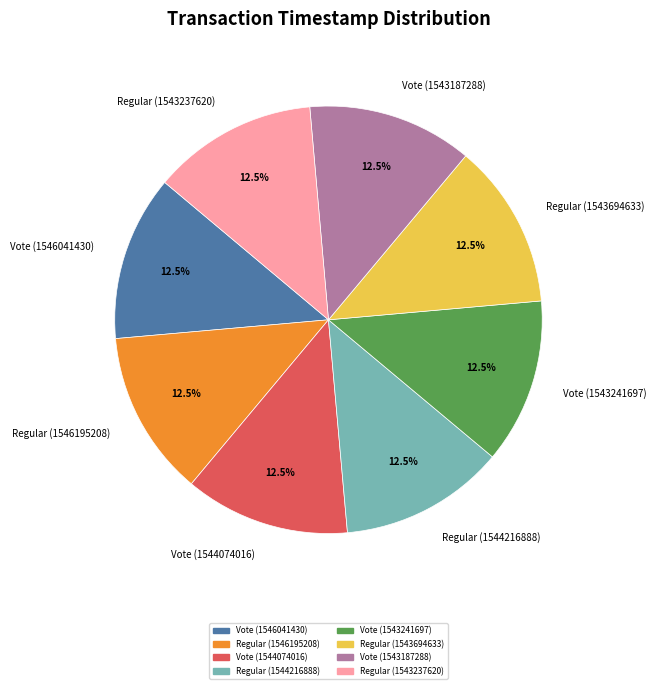

Approximately how many times larger is the value at Regular (1544216888) compared to Vote (1543241697)?

1.0